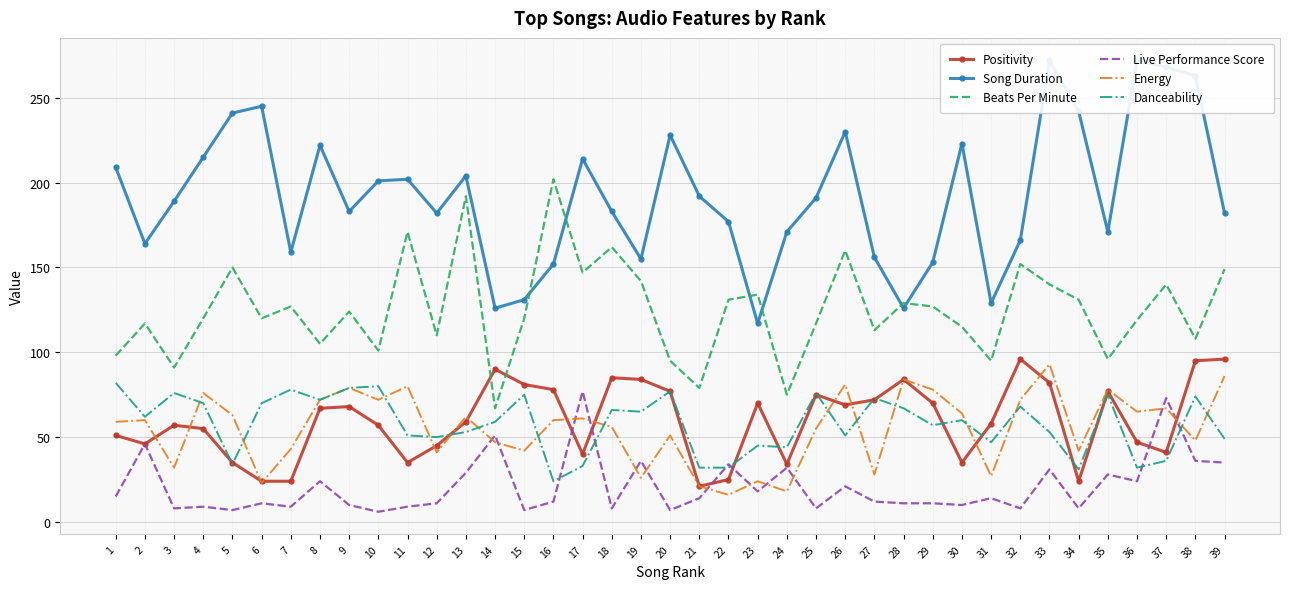

True or false: Energy has more than 1 interior local peaks.

True